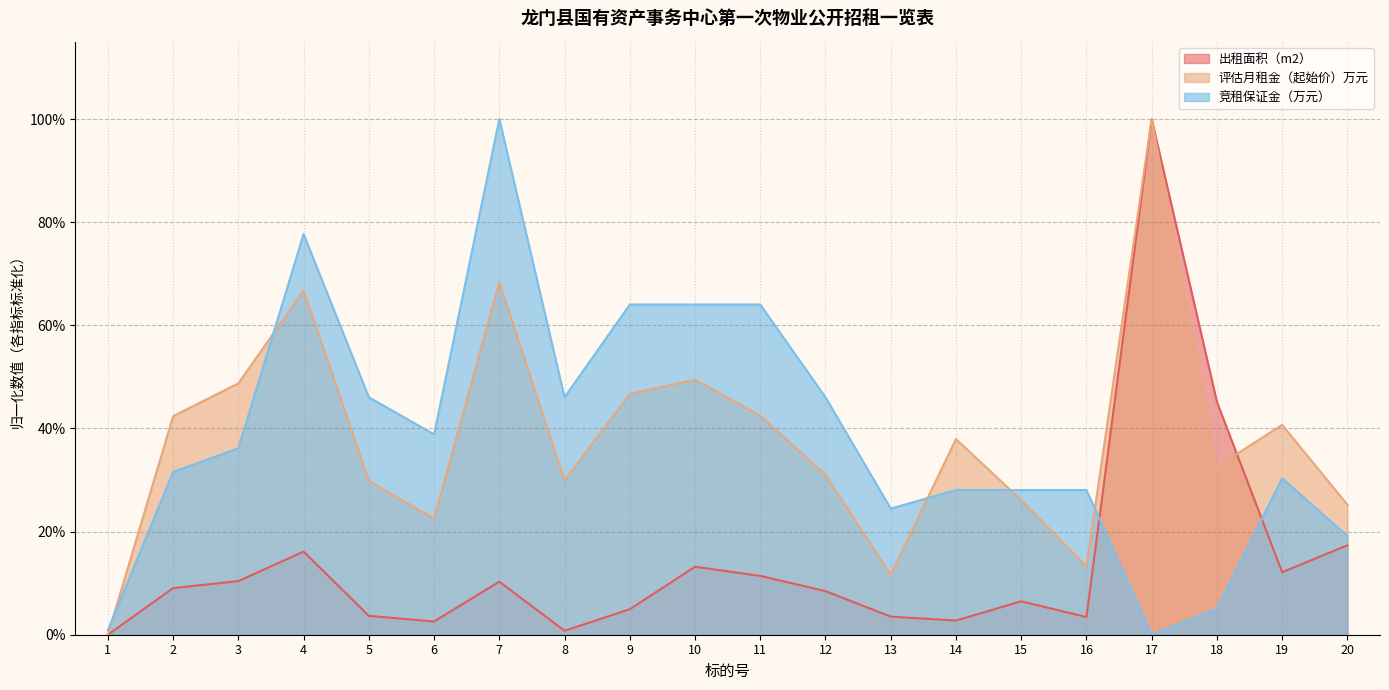

At which category does the chart reach its peak across all series?

17